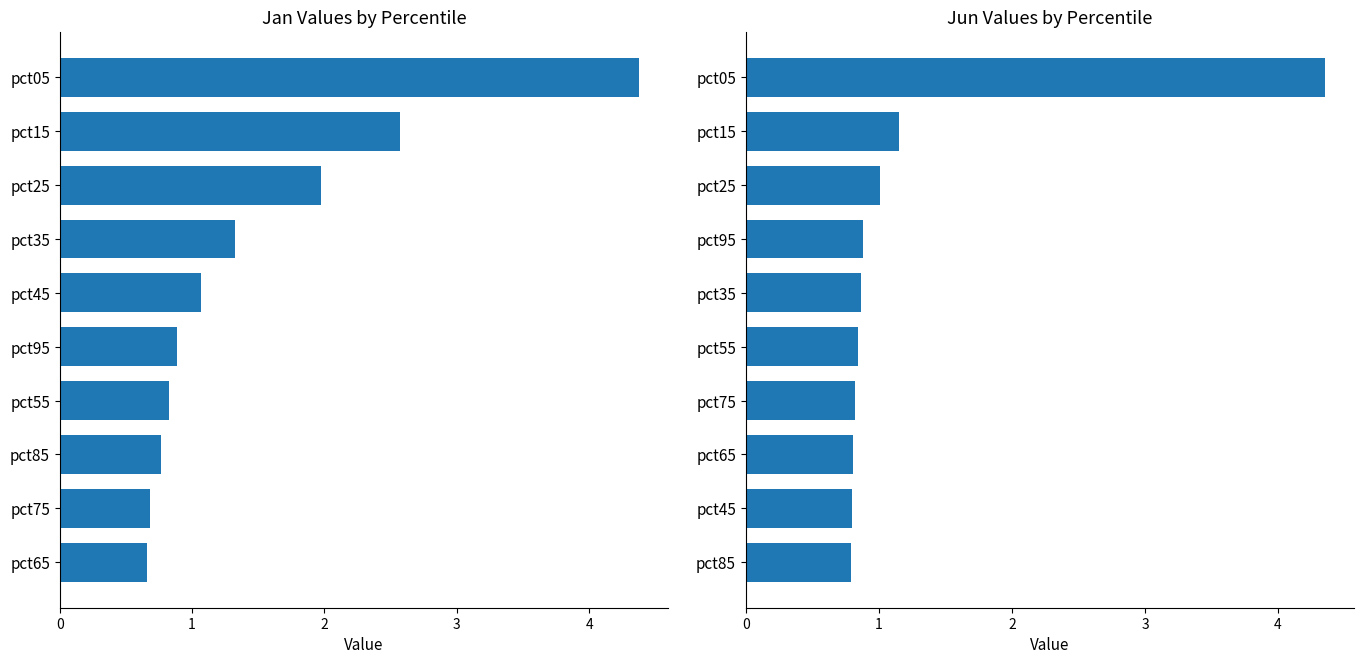

Between 4 and 7, which series saw the biggest shift?

Jan